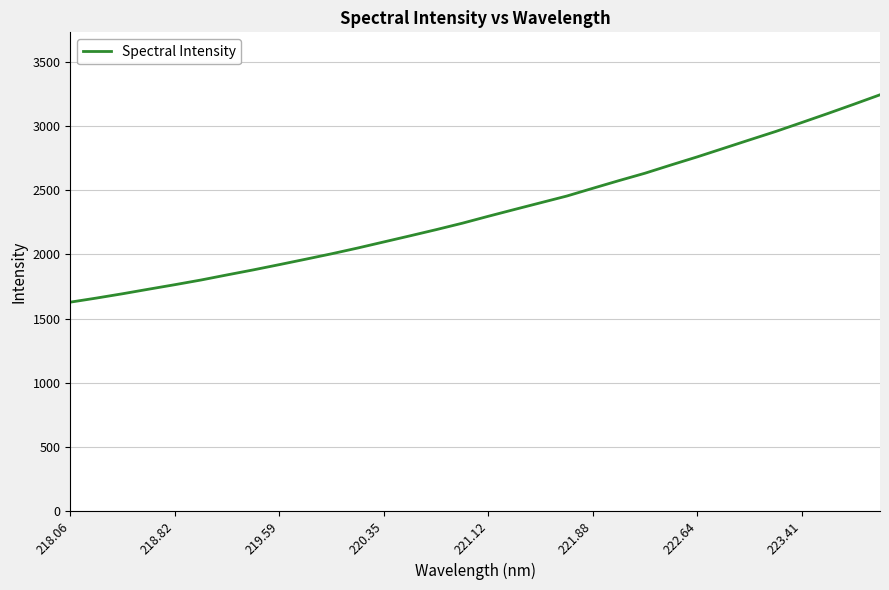

What is the difference between the maximum and minimum values?

1615.0